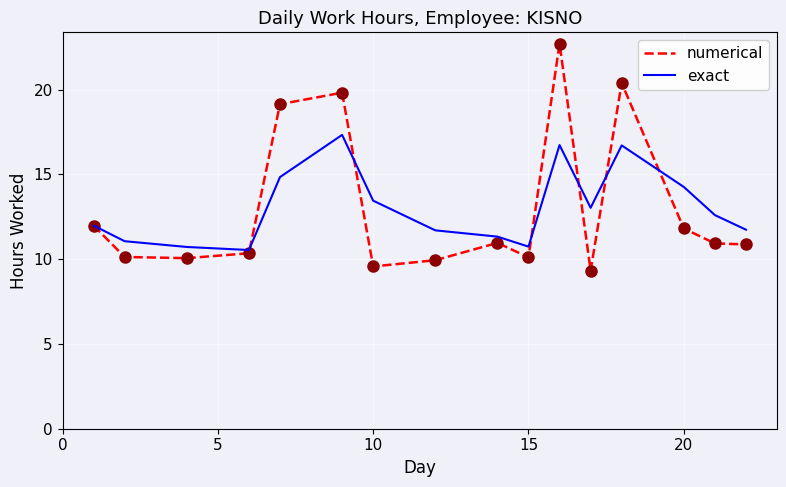

List the series in order of their peak value, highest first.

numerical, exact